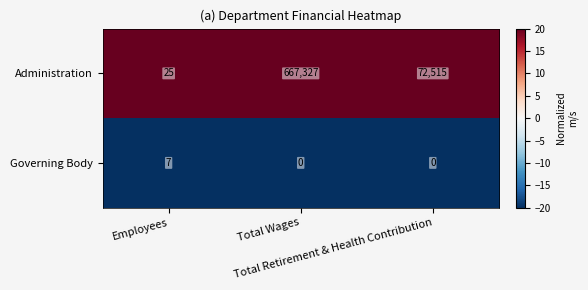

What is the sum of all Governing Body values?

7